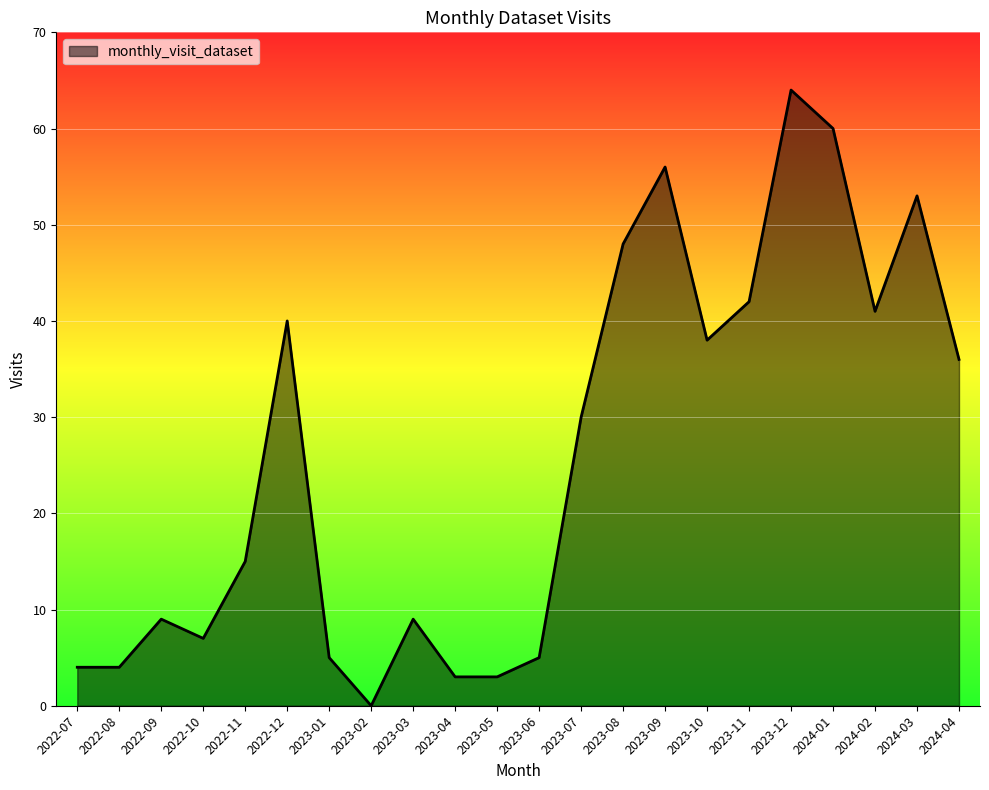

What is the difference between the values at 2022-10 and 2024-02?

34